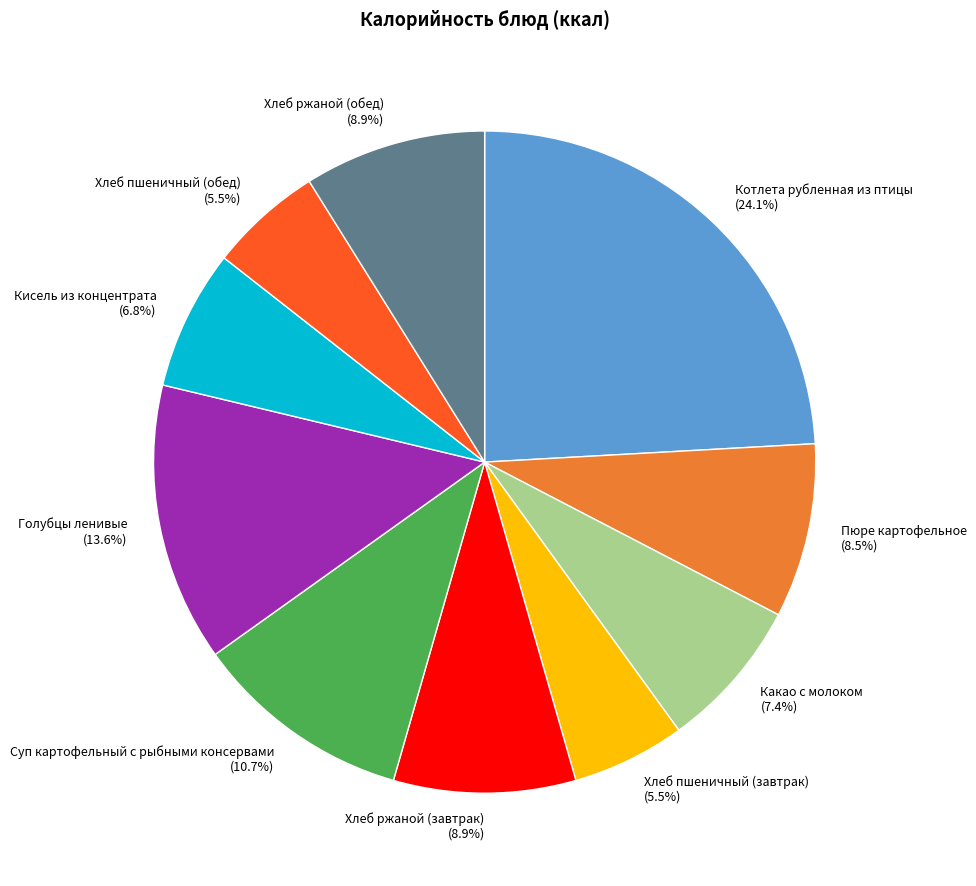

To the nearest percent, what is the difference between the largest and smallest slice percentages?

19%